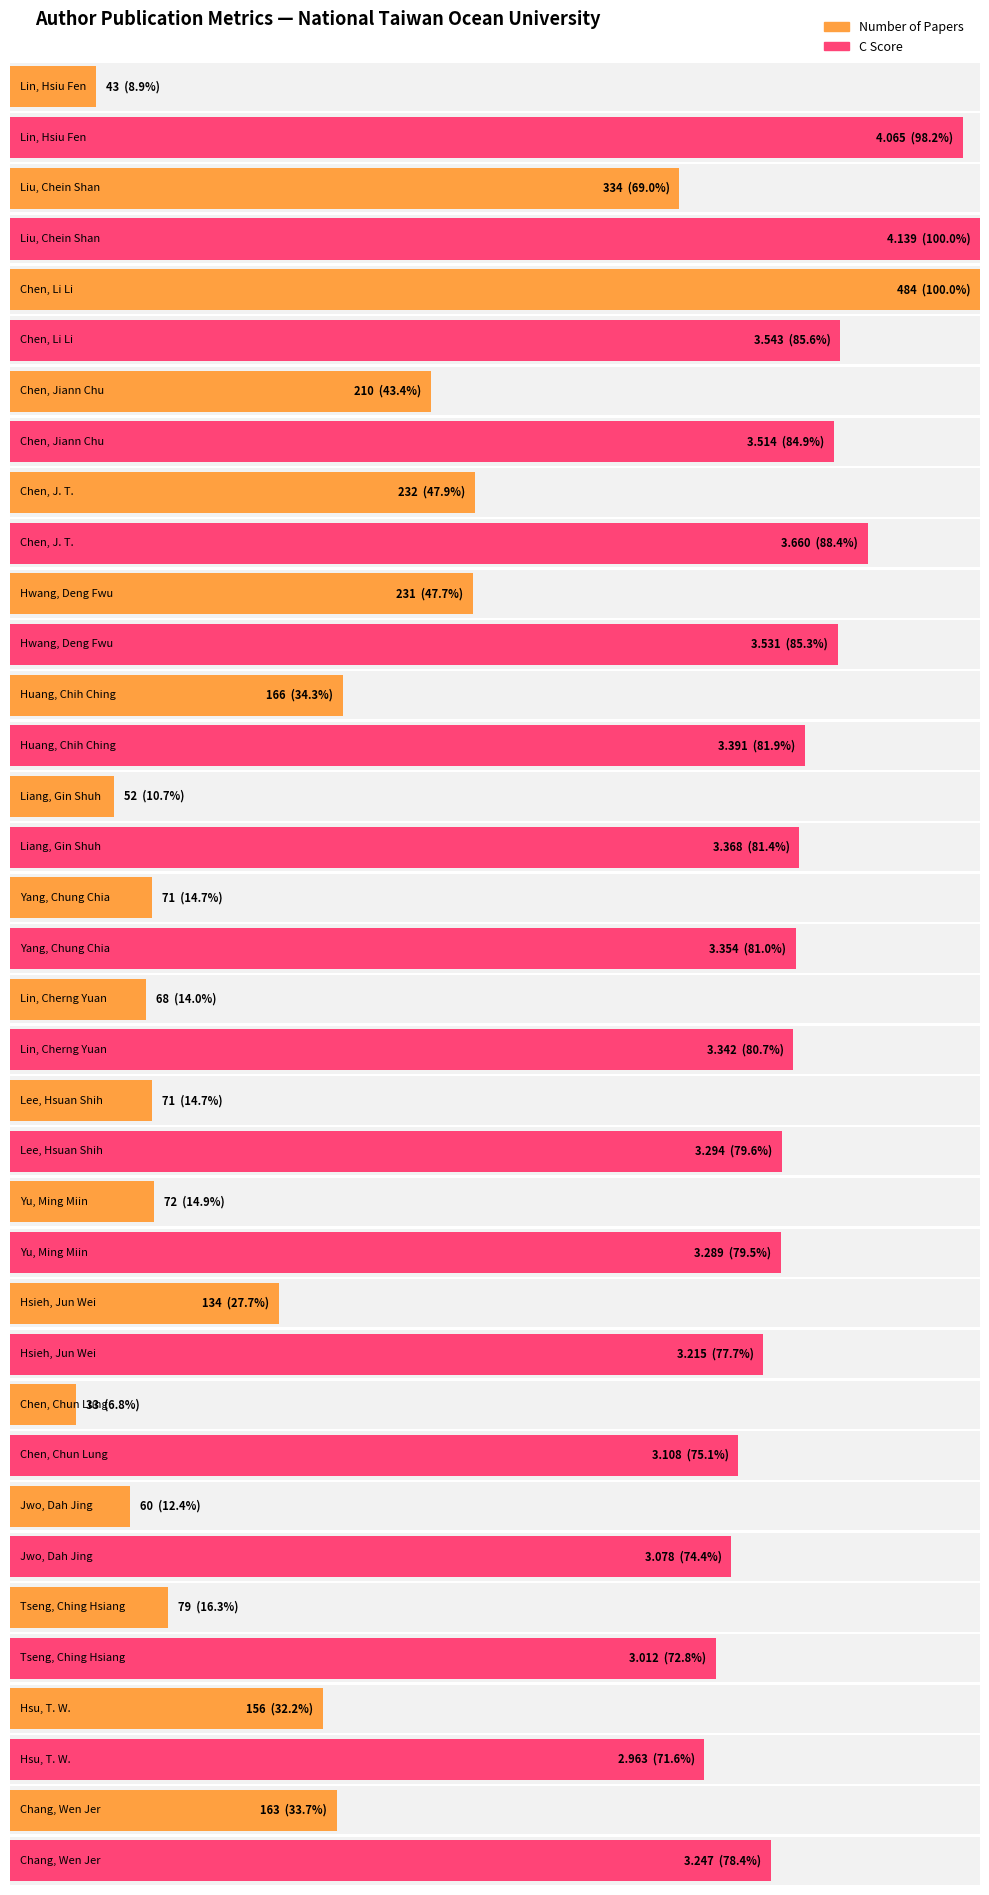

Reading left to right, what are all the values shown in this chart?

Number of Papers: Lin, Hsiu Fen=43.0	Liu, Chein Shan=334.0	Chen, Li Li=484.0	Chen, Jiann Chu=210.0	Chen, J. T.=232.0	Hwang, Deng Fwu=231.0	Huang, Chih Ching=166.0	Liang, Gin Shuh=52.0	Yang, Chung Chia=71.0	Lin, Cherng Yuan=68.0	Lee, Hsuan Shih=71.0	Yu, Ming Miin=72.0	Hsieh, Jun Wei=134.0	Chen, Chun Lung=33.0	Jwo, Dah Jing=60.0	Tseng, Ching Hsiang=79.0	Hsu, T. W.=156.0	Chang, Wen Jer=163.0
c score: Lin, Hsiu Fen=4.1	Liu, Chein Shan=4.1	Chen, Li Li=3.5	Chen, Jiann Chu=3.5	Chen, J. T.=3.7	Hwang, Deng Fwu=3.5	Huang, Chih Ching=3.4	Liang, Gin Shuh=3.4	Yang, Chung Chia=3.4	Lin, Cherng Yuan=3.3	Lee, Hsuan Shih=3.3	Yu, Ming Miin=3.3	Hsieh, Jun Wei=3.2	Chen, Chun Lung=3.1	Jwo, Dah Jing=3.1	Tseng, Ching Hsiang=3.0	Hsu, T. W.=3.0	Chang, Wen Jer=3.2